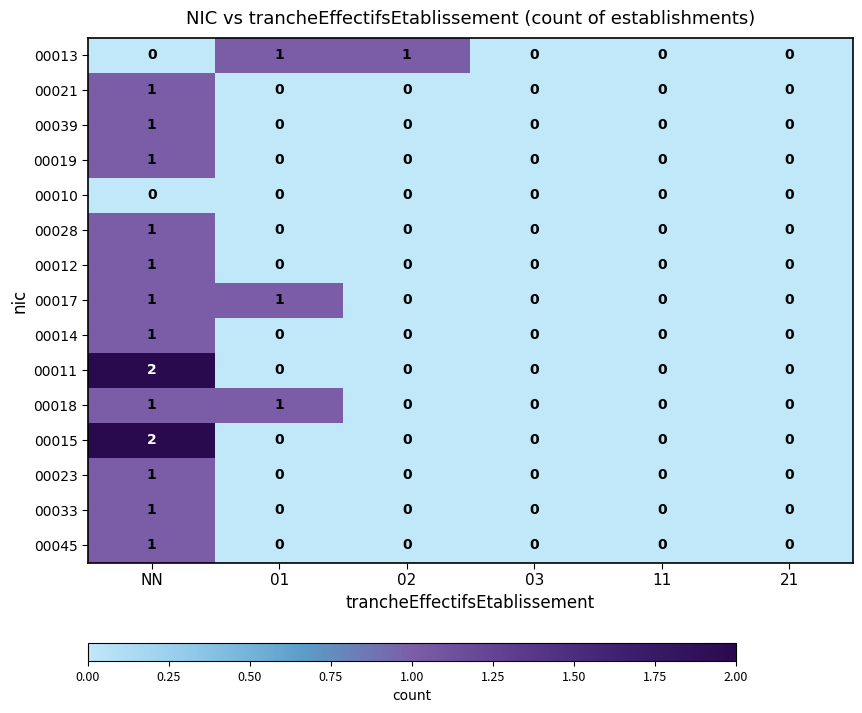

True or false: 00021 has a value of 1 at 02.

False